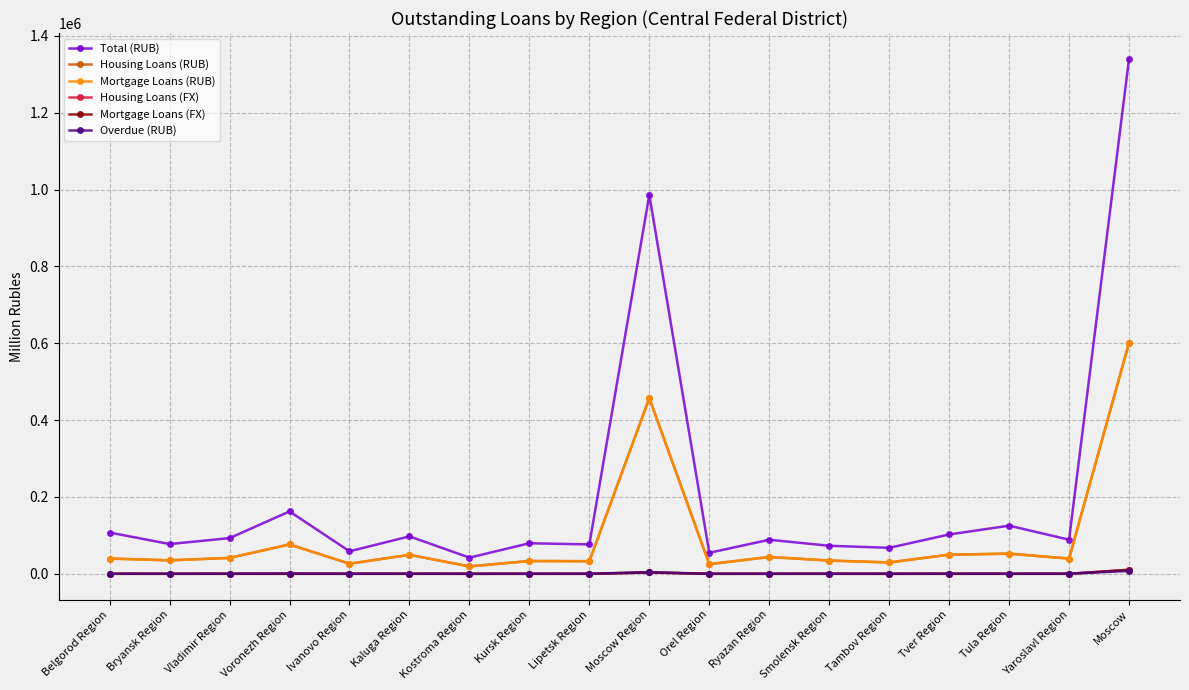

True or false: Overdue (RUB) and Housing Loans (RUB) cross at least once.

False